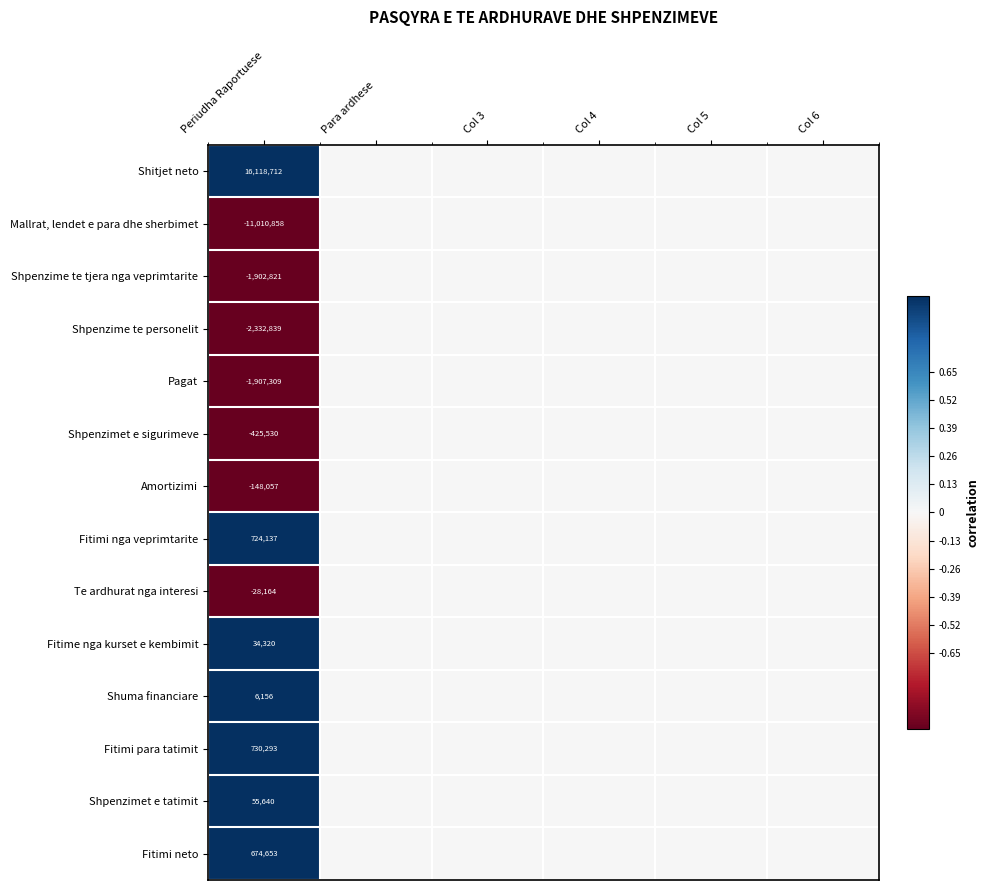

What is the total value across all series at Periudha Raportuese?

588333